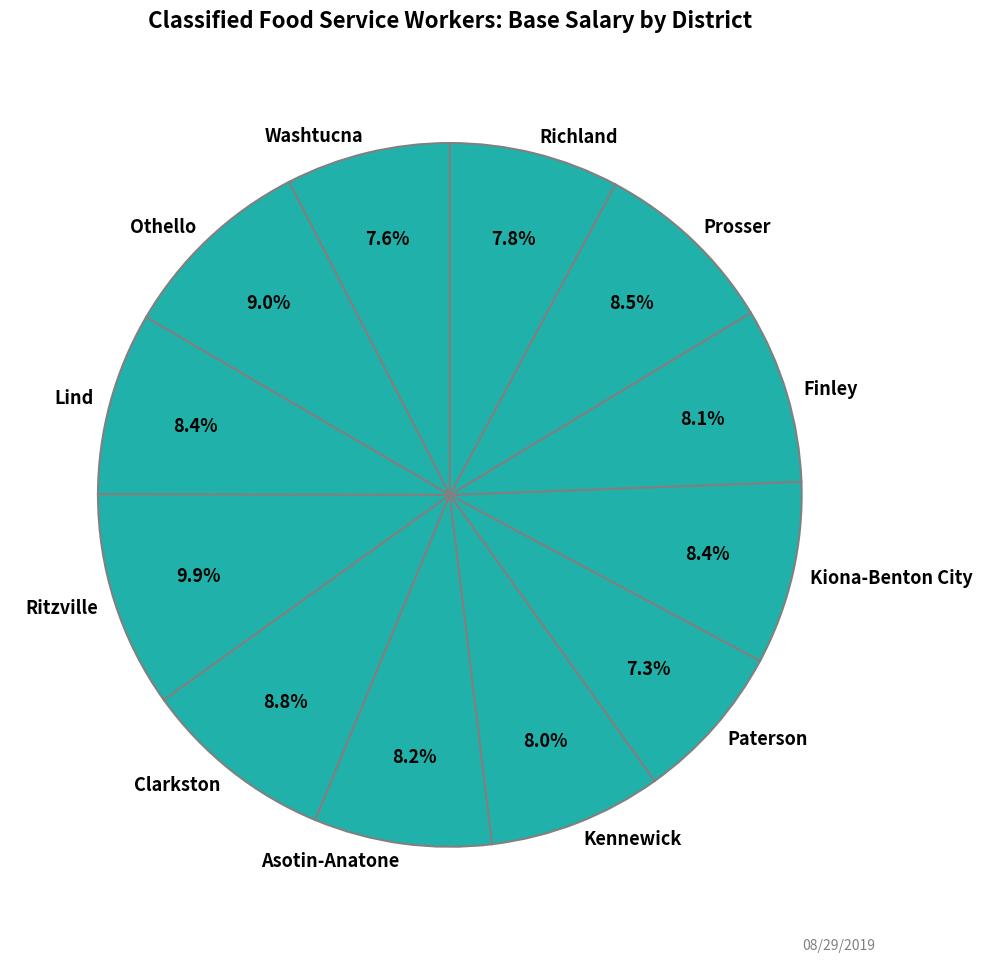

Is there a majority slice in this chart?

No